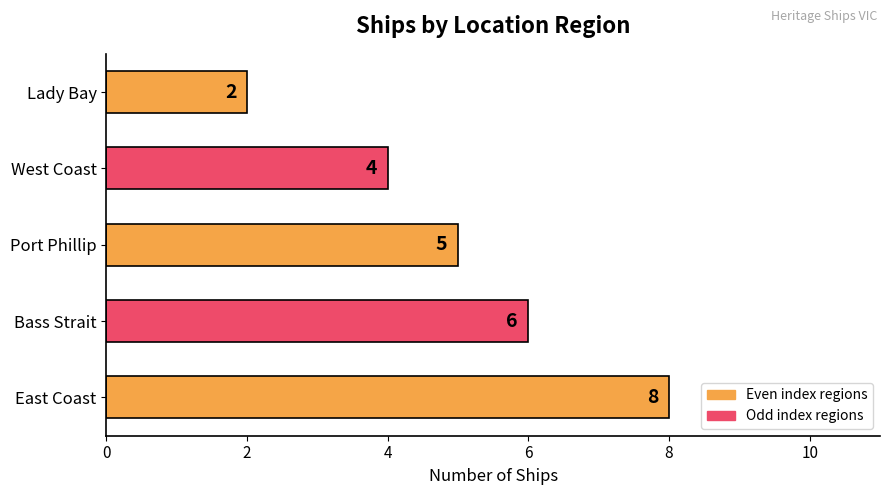

What is the value of the 2nd bar from the left?

6